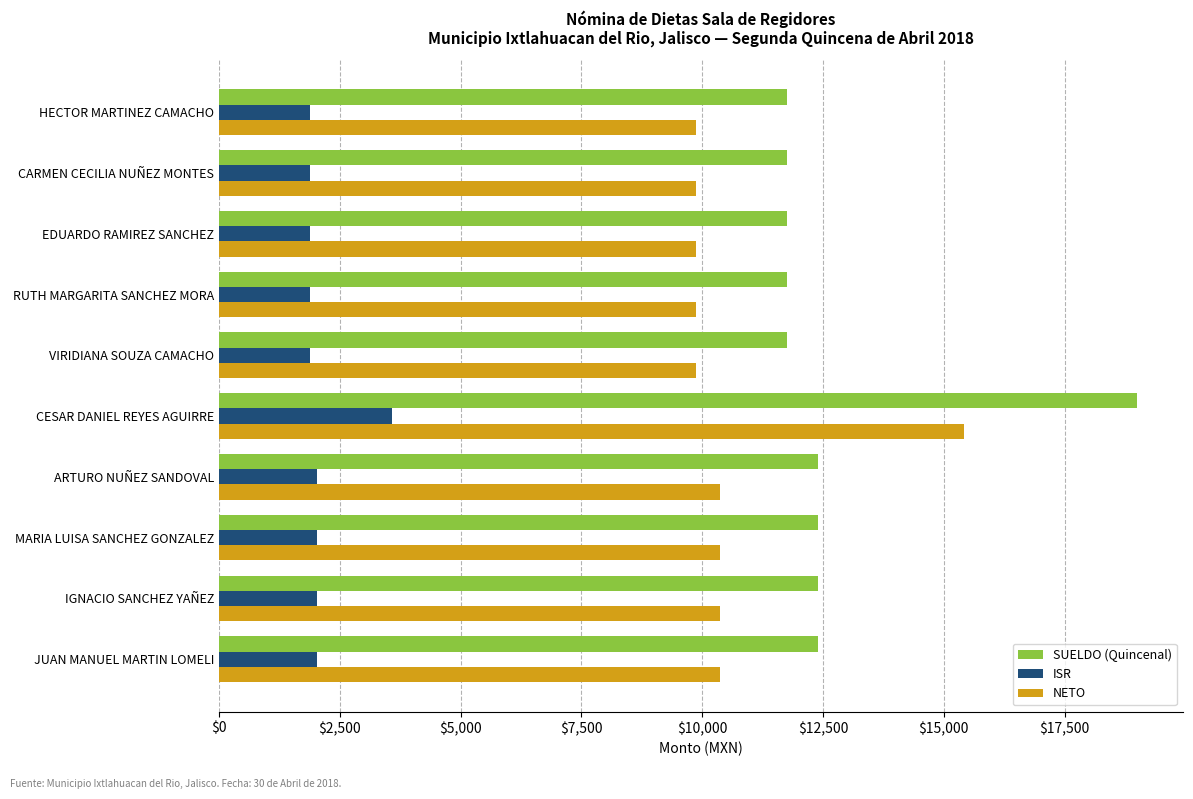

How many values in the ISR series are below 2020?

5